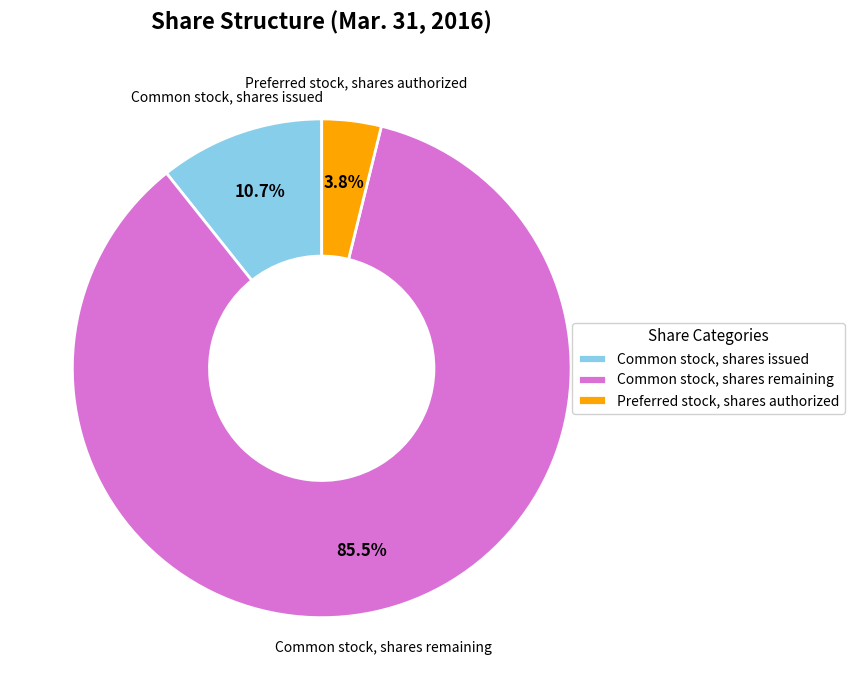

Does Common stock, shares issued represent more than half of the total?

No